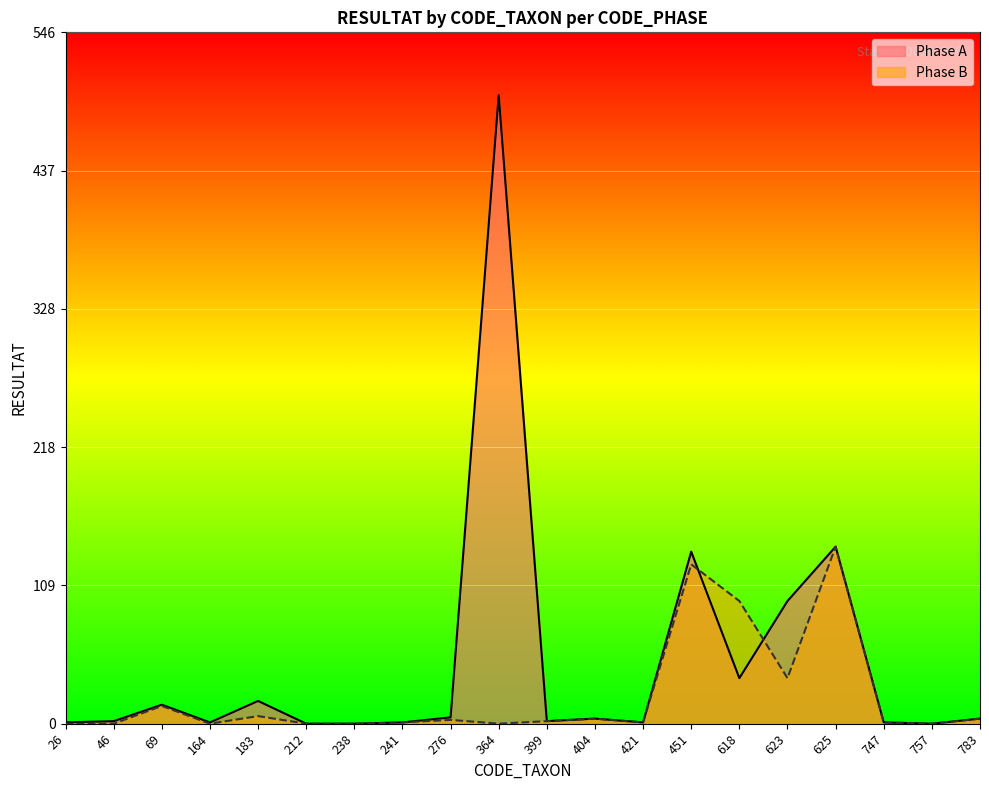

Where is the first local maximum for Phase B?

69